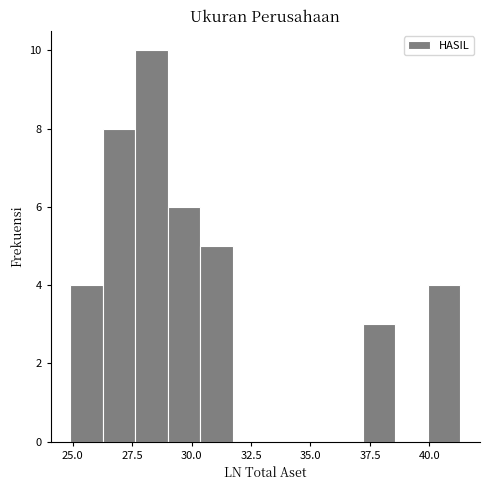

Around what value on the x-axis is the tallest bar? Give the approximate position of its centre, as read against the axis.

28.5